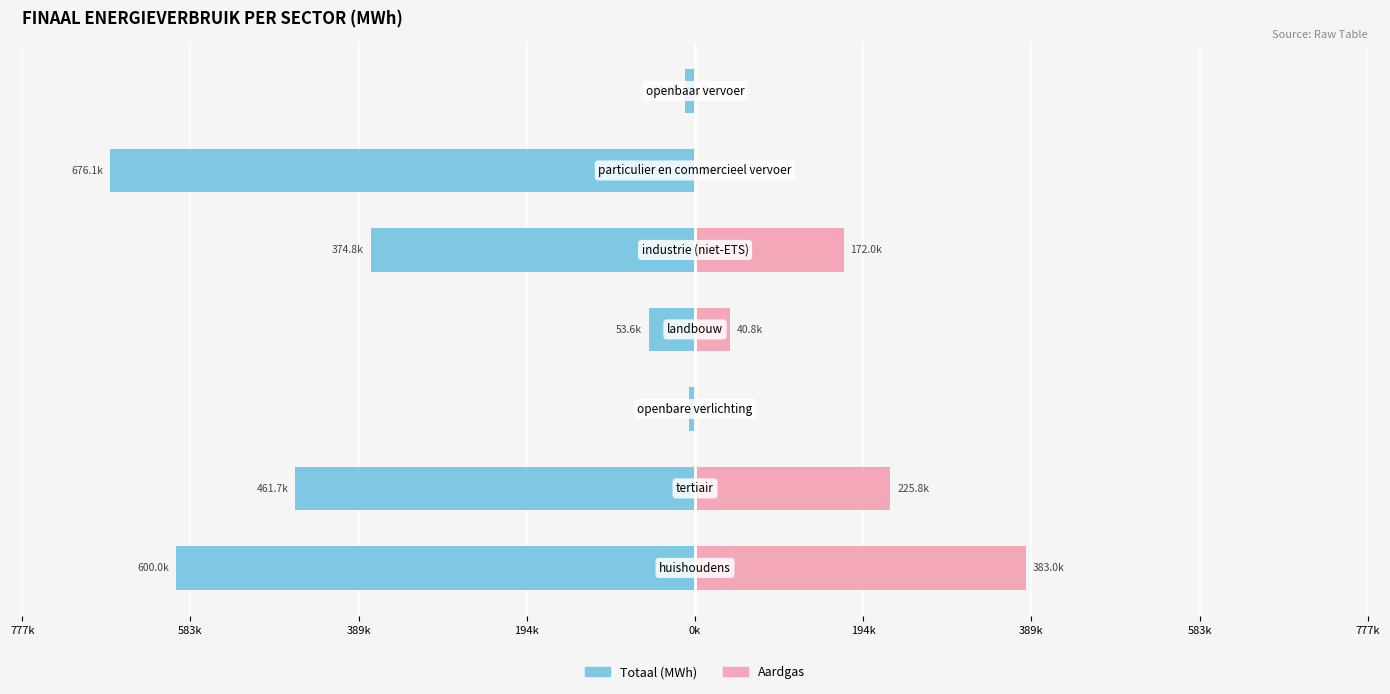

Which series has the widest spread of values?

Totaal (MWh)